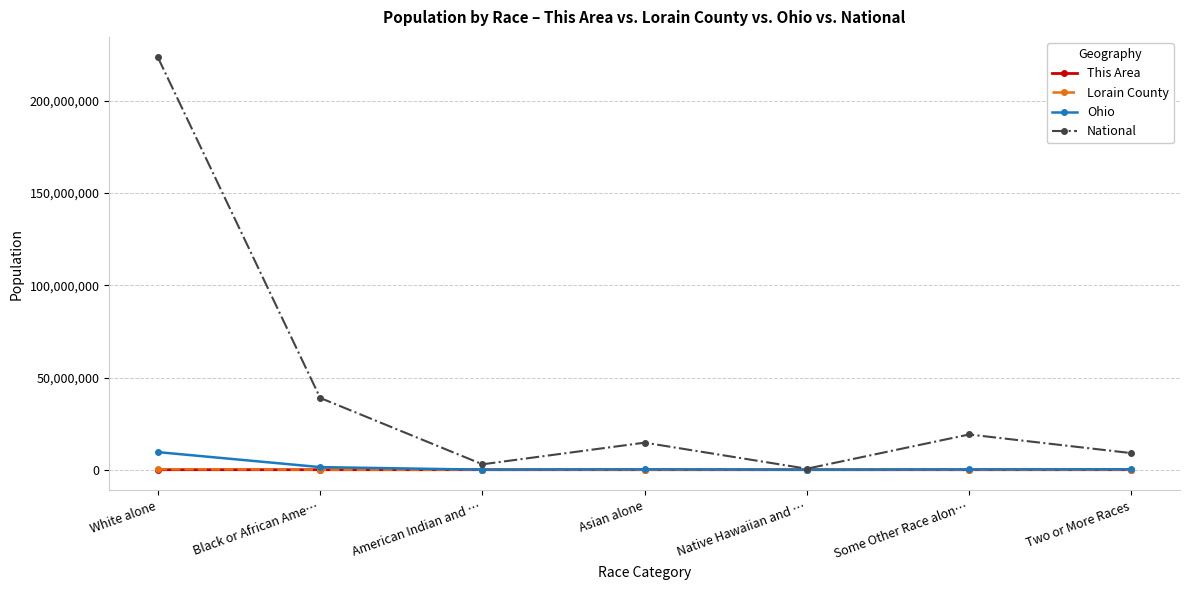

How many data points in National are less than 14674252?

3